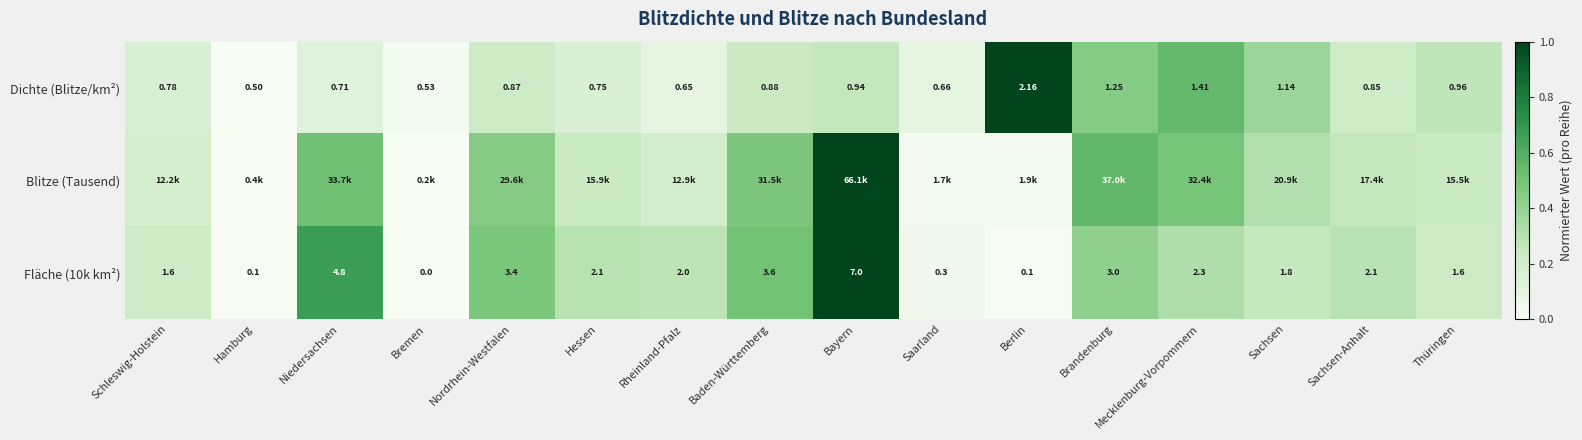

Which category has the lowest value in the Dichte (Blitze/km²) series?

Hamburg